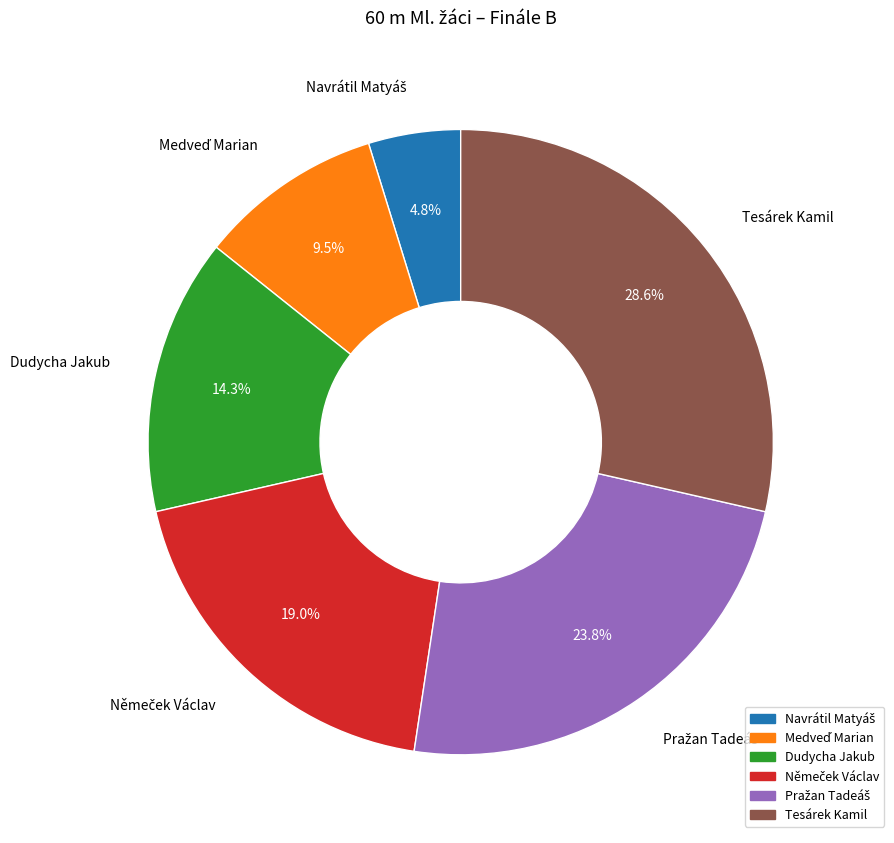

What is the largest slice in the pie chart?

Tesárek Kamil